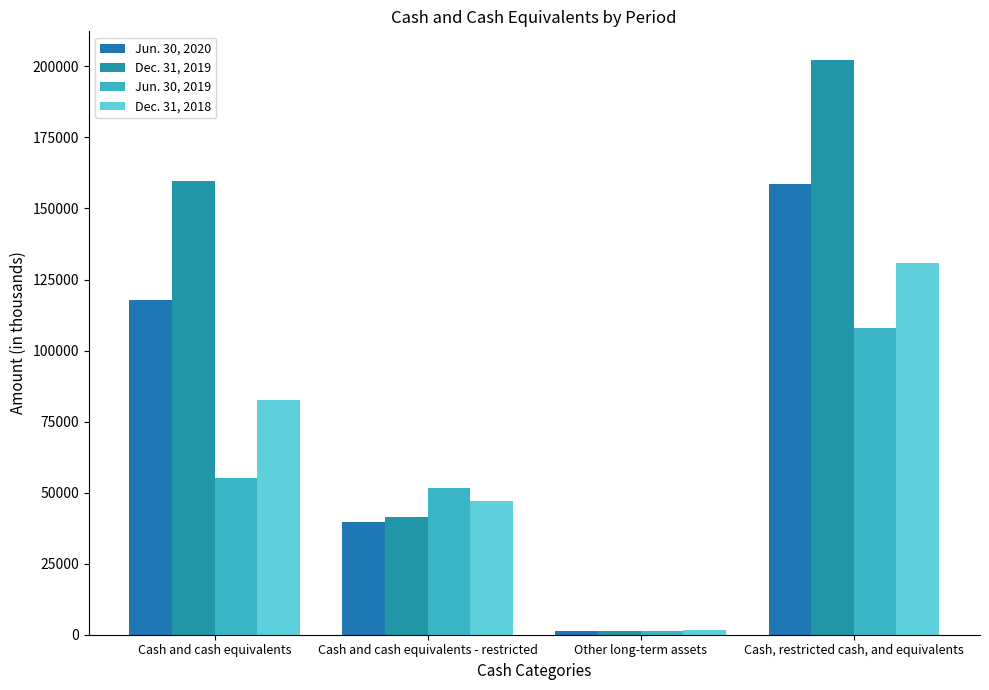

What is the average value of the Jun. 30, 2019 series?

53942